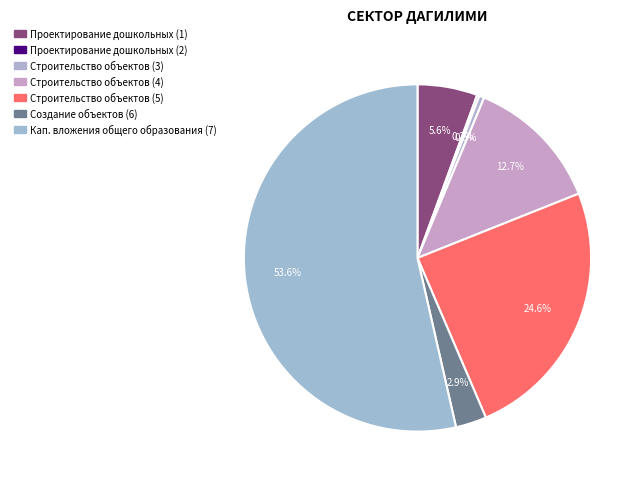

Does any single category account for the majority?

Yes